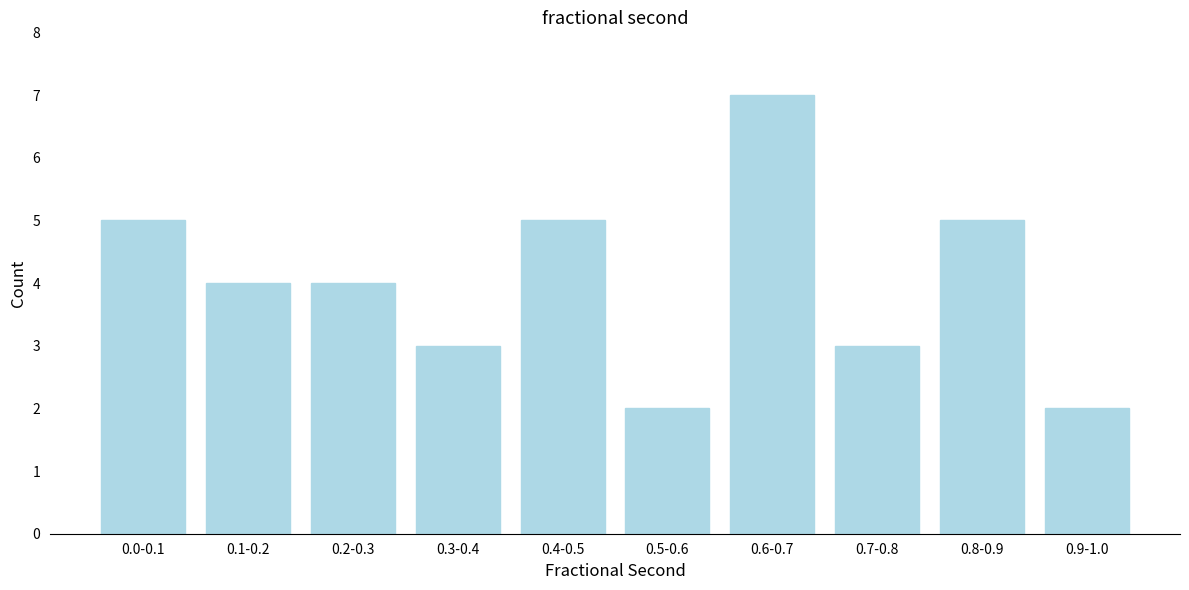

Reading left to right, transcribe all the data shown in this chart.

0.0-0.1=5	0.1-0.2=4	0.2-0.3=4	0.3-0.4=3	0.4-0.5=5	0.5-0.6=2	0.6-0.7=7	0.7-0.8=3	0.8-0.9=5	0.9-1.0=2